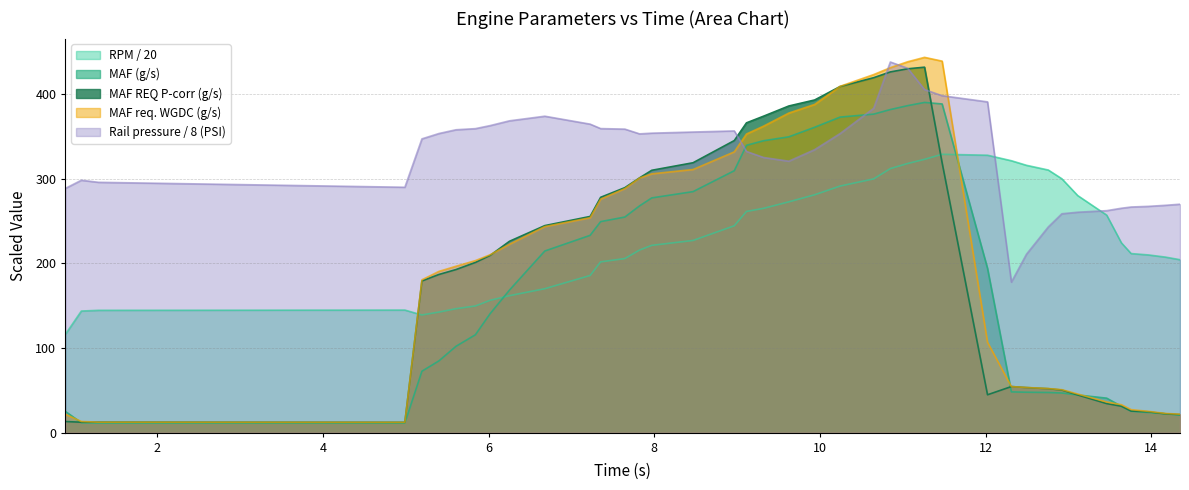

Reading left to right, extract all data points from this chart.

RPM (rpm): 0.893=116.0	1.086=143.6	1.293=144.4	4.99=144.7	5.196=138.9	5.401=142.3	5.607=146.3	5.841=149.5	6.019=156.2	6.253=161.7	6.679=169.9	7.226=185.5	7.353=201.6	7.645=205.5	7.823=215.6	7.97=221.1	8.468=226.9	8.966=244.2	9.113=261.1	9.32=264.8	9.624=272.4	9.936=280.8	10.243=291.1	10.648=299.6	10.849=311.7	11.058=317.7	11.262=322.7	11.474=328.6	12.022=327.5	12.31=321.0	12.492=315.6	12.755=310.1	12.919=299.7	13.11=279.9	13.46=256.8	13.638=224.0	13.755=211.4	13.963=209.8	14.171=207.2	14.345=204.2
MAF (g/s): 0.893=25.1	1.086=11.7	1.293=11.3	4.99=11.3	5.196=72.5	5.401=84.7	5.607=101.9	5.841=115.5	6.019=140.4	6.253=168.3	6.679=214.4	7.226=232.9	7.353=249.1	7.645=254.5	7.823=267.7	7.97=277.1	8.468=284.5	8.966=309.2	9.113=339.2	9.32=344.6	9.624=349.2	9.936=360.5	10.243=372.5	10.648=376.0	10.849=381.4	11.058=386.0	11.262=389.8	11.474=388.0	12.022=193.9	12.31=48.1	12.492=47.7	12.755=47.4	12.919=46.8	13.11=44.5	13.46=40.7	13.638=31.1	13.755=25.3	13.963=23.8	14.171=22.3	14.345=20.6
MAF REQ (P corr.) (g/s): 0.893=13.1	1.086=12.3	1.293=12.4	4.99=12.2	5.196=179.0	5.401=186.7	5.607=192.5	5.841=200.9	6.019=209.2	6.253=225.9	6.679=244.4	7.226=255.2	7.353=277.8	7.645=289.2	7.823=300.8	7.97=309.7	8.468=318.6	8.966=344.8	9.113=365.7	9.32=373.6	9.624=385.6	9.936=392.7	10.243=408.6	10.648=419.0	10.849=425.8	11.058=429.5	11.262=431.4	11.474=318.6	12.022=44.7	12.31=54.4	12.492=53.2	12.755=51.9	12.919=50.3	13.11=44.5	13.46=34.3	13.638=31.2	13.755=25.5	13.963=24.6	14.171=22.2	14.345=21.4
MAF req. WGDC (g/s): 0.893=21.7	1.086=13.2	1.293=12.3	4.99=12.2	5.196=180.4	5.401=190.3	5.607=196.4	5.841=203.1	6.019=210.0	6.253=222.4	6.679=243.2	7.226=253.7	7.353=275.6	7.645=288.1	7.823=300.5	7.97=305.5	8.468=310.6	8.966=331.4	9.113=352.6	9.32=361.9	9.624=377.3	9.936=387.5	10.243=408.9	10.648=422.7	10.849=430.8	11.058=437.8	11.262=443.0	11.474=438.6	12.022=106.7	12.31=54.4	12.492=53.3	12.755=52.1	12.919=50.7	13.11=45.6	13.46=36.2	13.638=33.0	13.755=27.2	13.963=25.1	14.171=22.7	14.345=21.8
Rail pressure mean 1 (PSI): 0.893=288.3	1.086=297.9	1.293=295.5	4.99=289.7	5.196=346.8	5.401=353.1	5.607=357.6	5.841=358.9	6.019=362.4	6.253=368.1	6.679=373.6	7.226=364.2	7.353=358.9	7.645=358.3	7.823=352.7	7.97=353.5	8.468=354.9	8.966=356.2	9.113=331.9	9.32=324.8	9.624=320.5	9.936=334.1	10.243=353.1	10.648=382.9	10.849=437.5	11.058=430.2	11.262=405.0	11.474=397.8	12.022=390.5	12.31=177.7	12.492=210.6	12.755=242.8	12.919=258.4	13.11=260.2	13.46=262.1	13.638=264.9	13.755=266.4	13.963=267.1	14.171=268.4	14.345=269.7